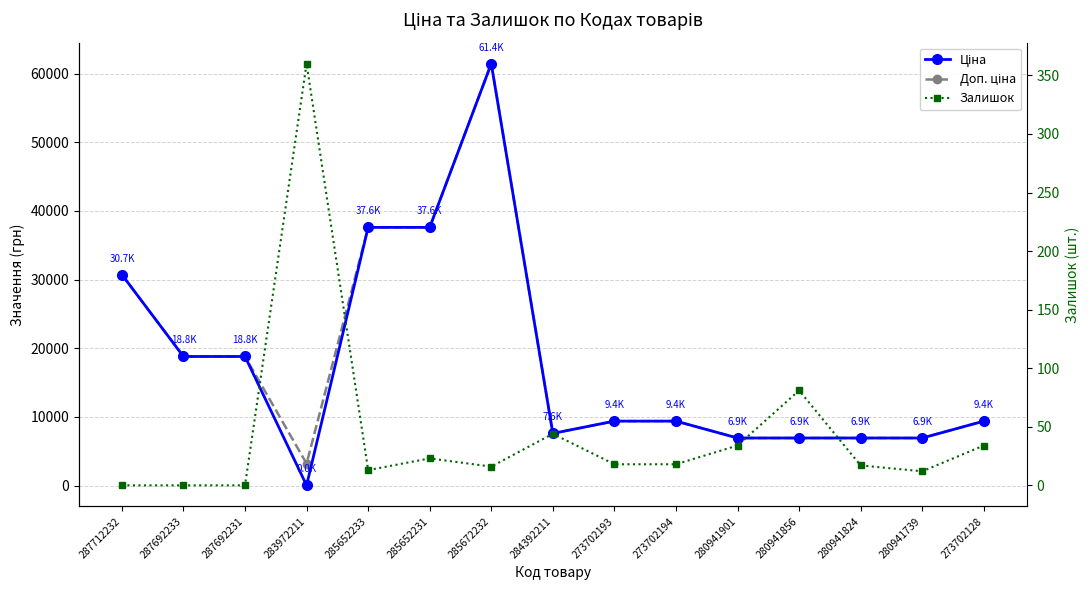

The Доп. ціна series shows 9384.0 at 273702128. True or false?

True